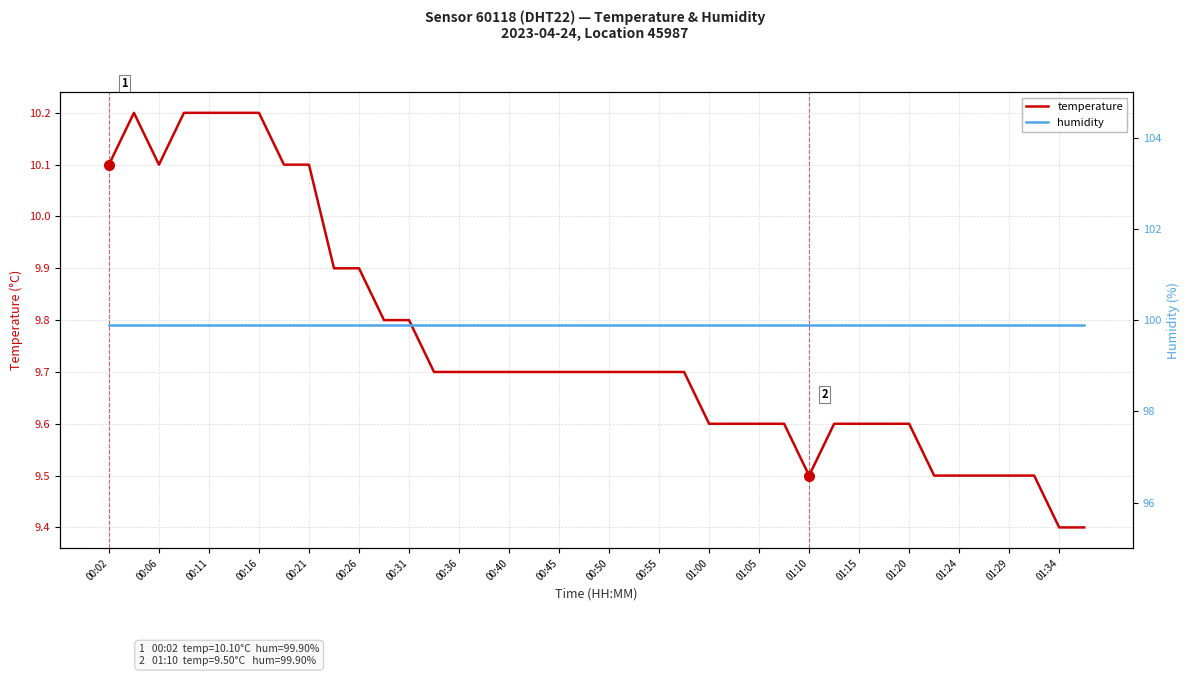

The temperature series shows 17.0 at 00:36. True or false?

False